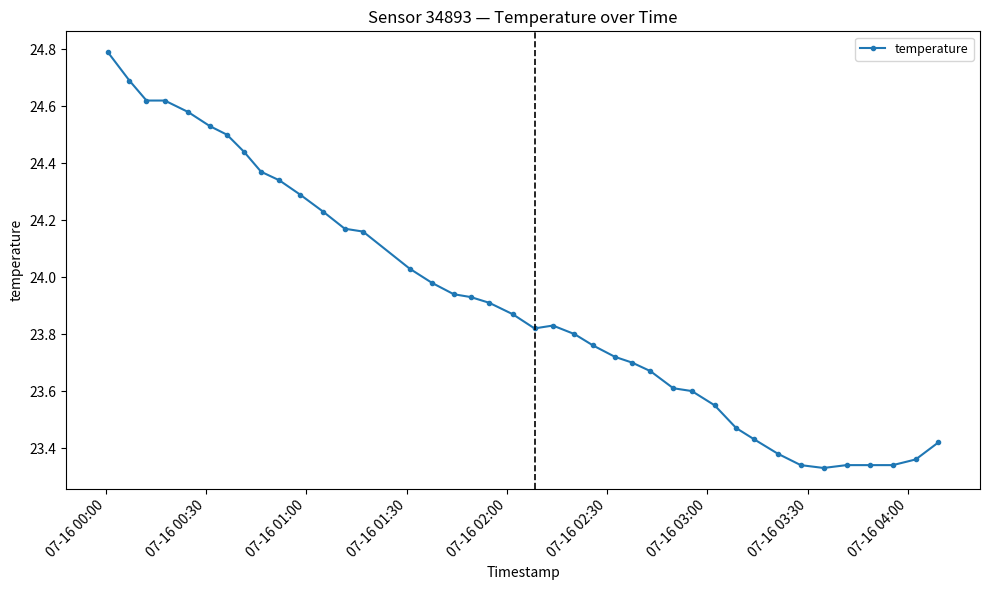

What is the sum of all values?

956.8